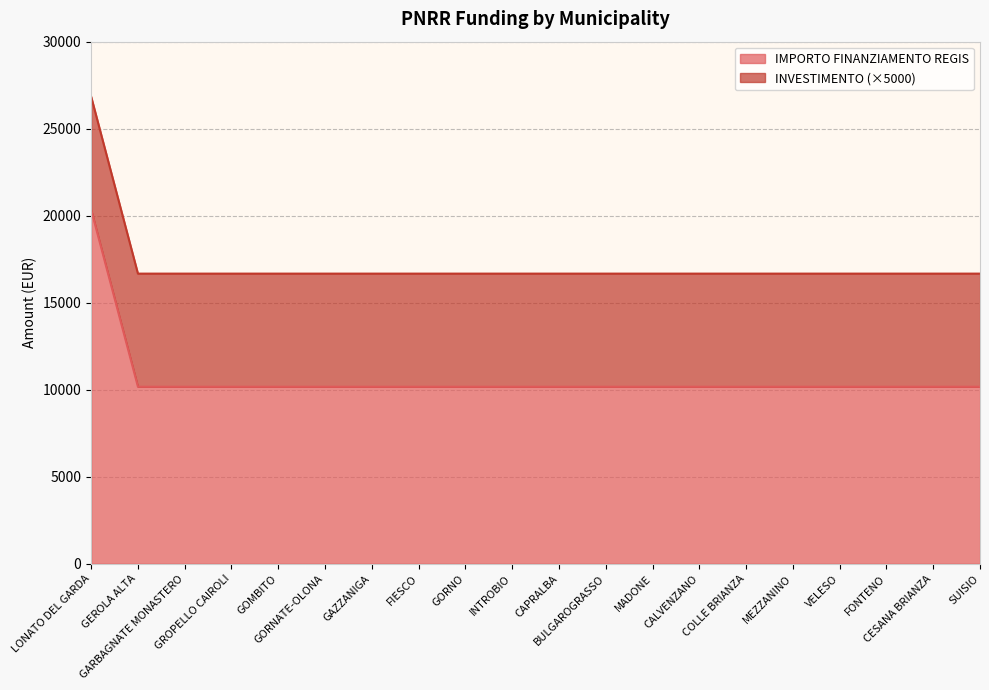

Rank the categories by value from lowest to highest.

GEROLA ALTA, GARBAGNATE MONASTERO, GROPELLO CAIROLI, GOMBITO, GORNATE-OLONA, GAZZANIGA, FIESCO, GORNO, INTROBIO, CAPRALBA, BULGAROGRASSO, MADONE, CALVENZANO, COLLE BRIANZA, MEZZANINO, VELESO, FONTENO, CESANA BRIANZA, SUISIO, LONATO DEL GARDA